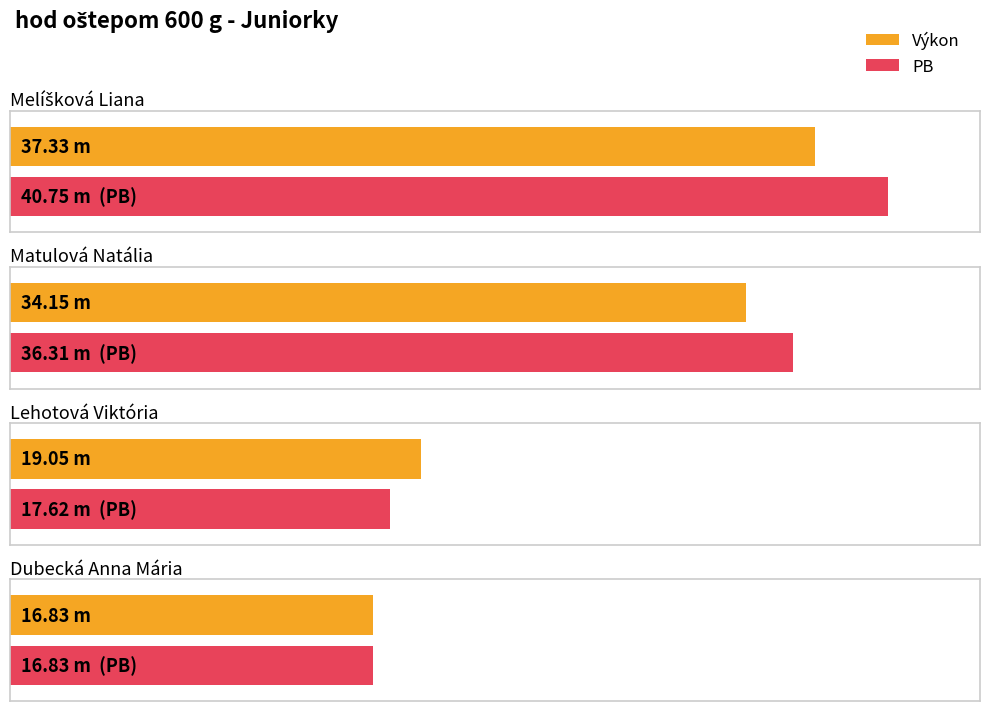

What is the spread (max minus min) of values at Lehotová Viktória?

1.4